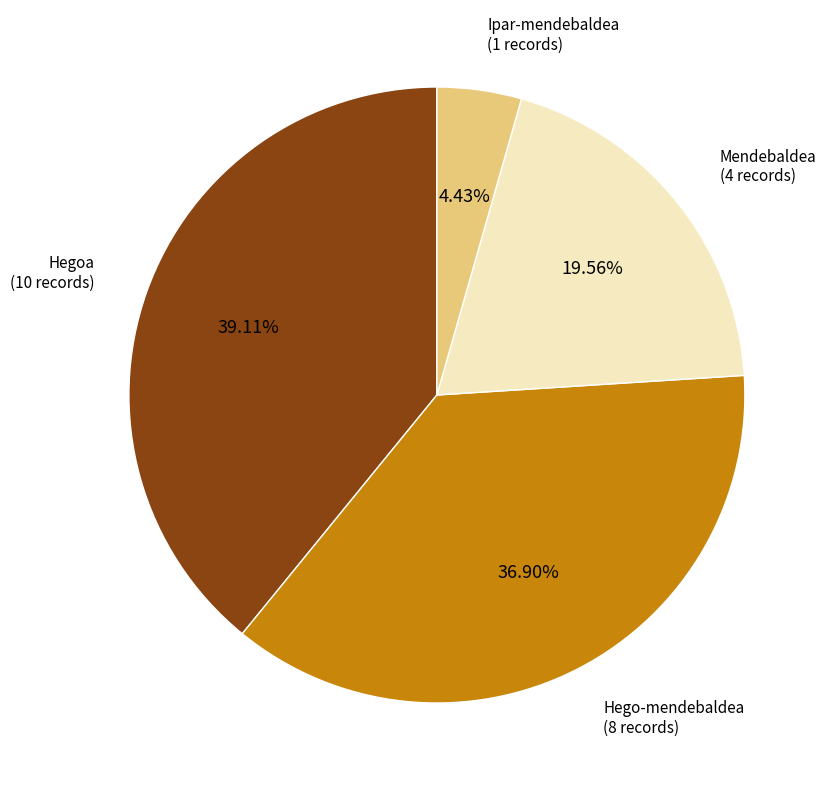

Is there a majority slice in this chart?

No